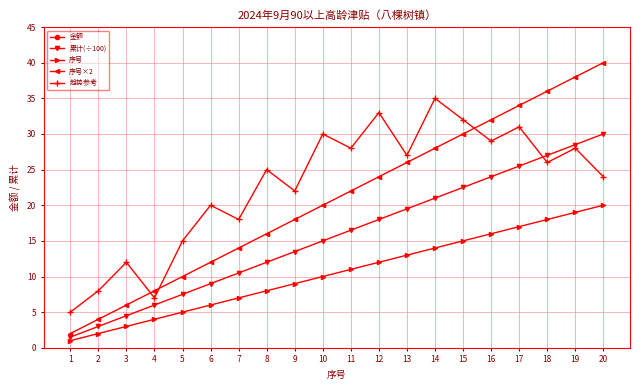

At which label is 序号 closest to 10?

10